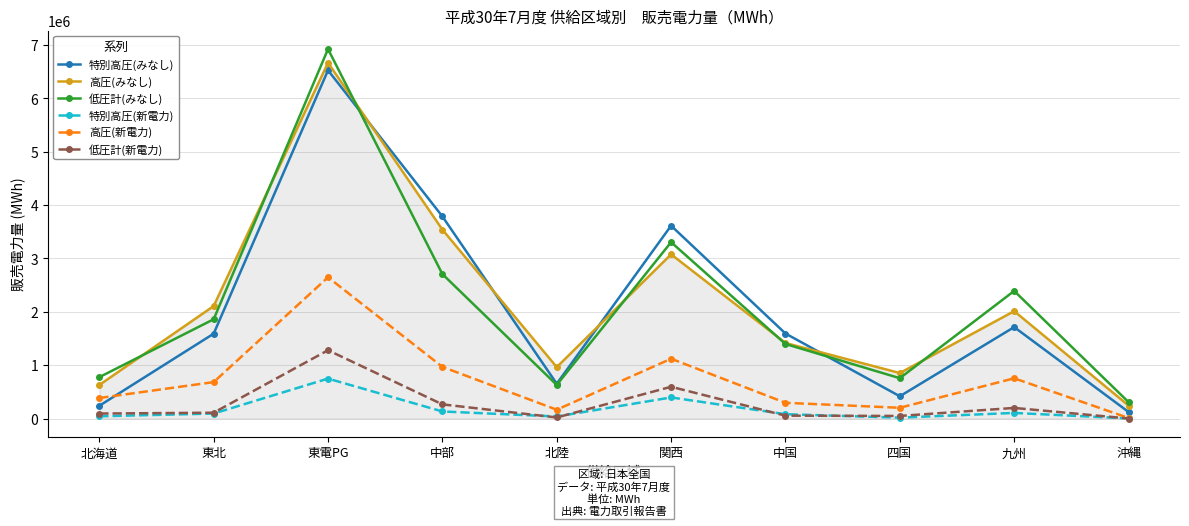

What is the highest value of the 高圧(新電力) series?

2646953.5